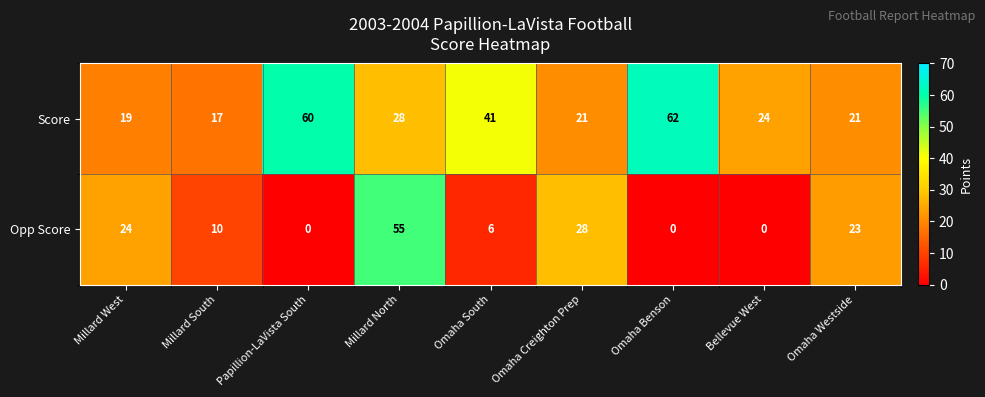

What is the total value across all series at Papillion-LaVista South?

60